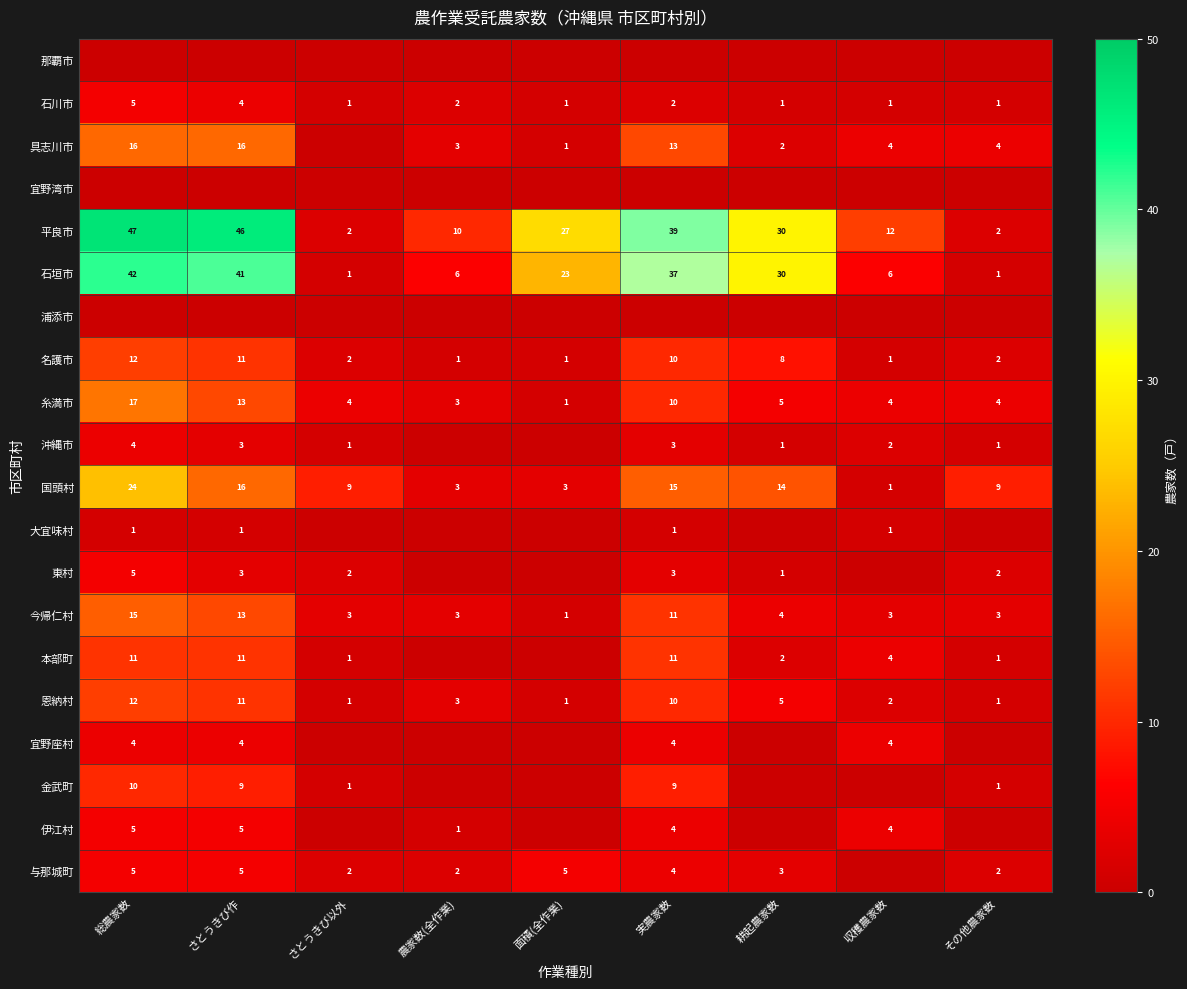

At which category does the chart reach its minimum across all series?

総農家数